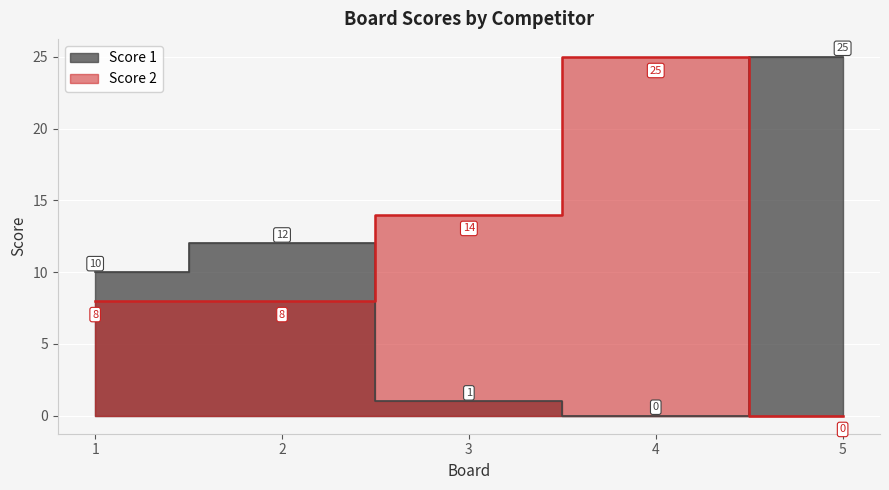

The value of Score 1 at 3 is 1. True or false?

True